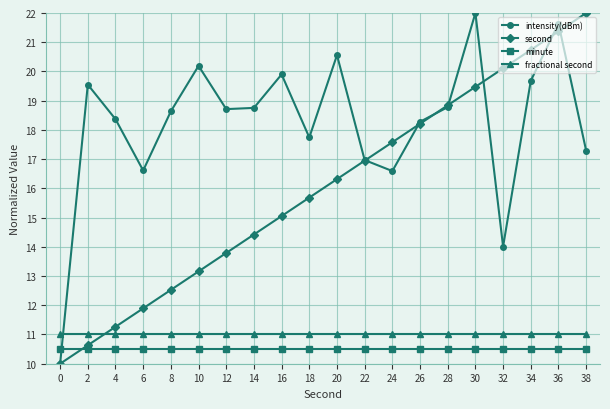

At which category is the sum across all series the highest?

36